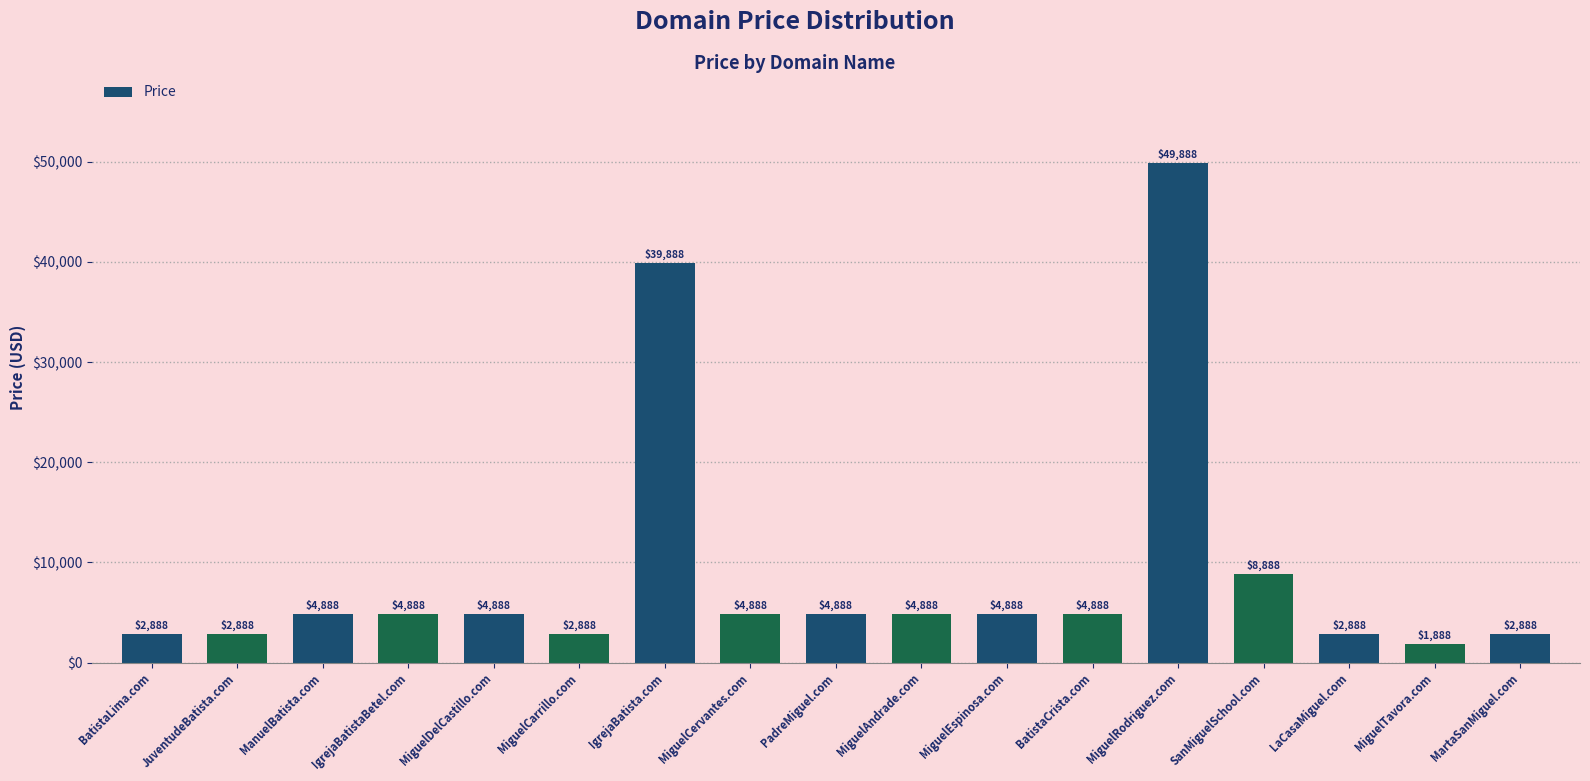

What is the difference between the maximum and minimum values?

48000